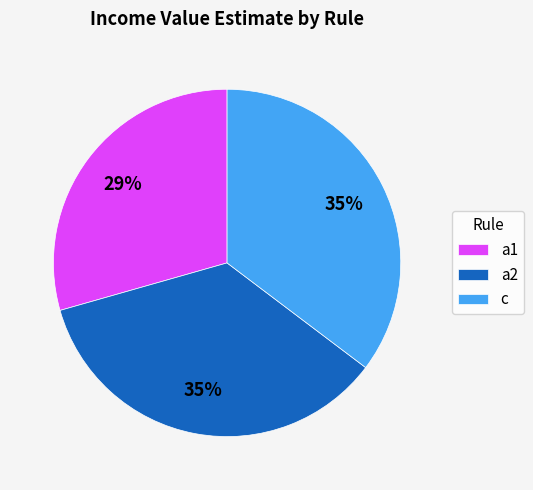

Which slice is the smallest?

a1